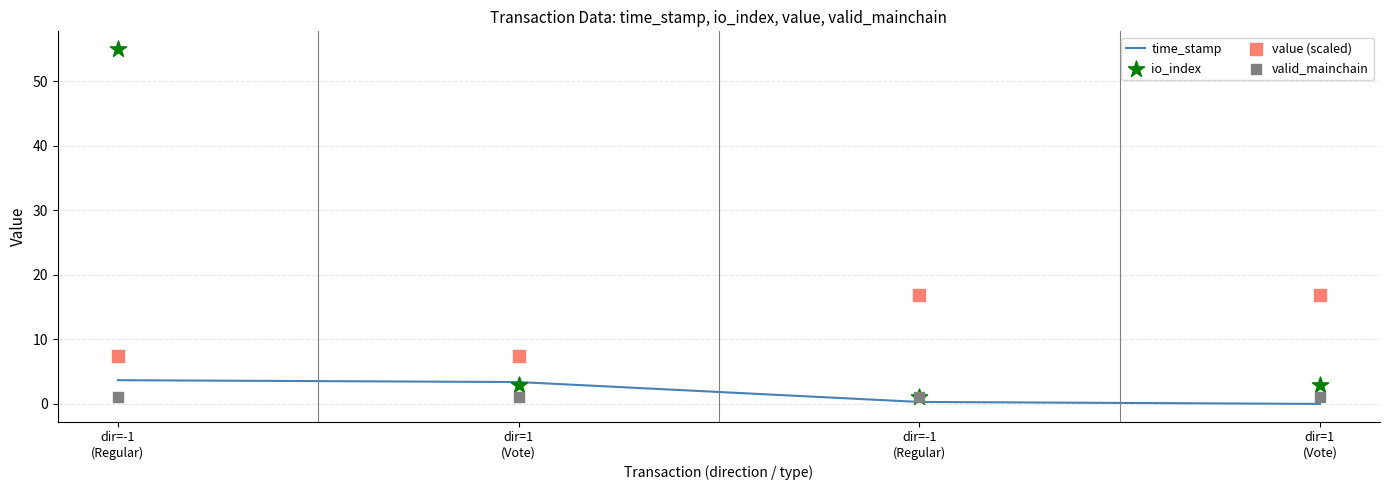

What are all the series names shown in the legend?

time_stamp, io_index, value (scaled), valid_mainchain